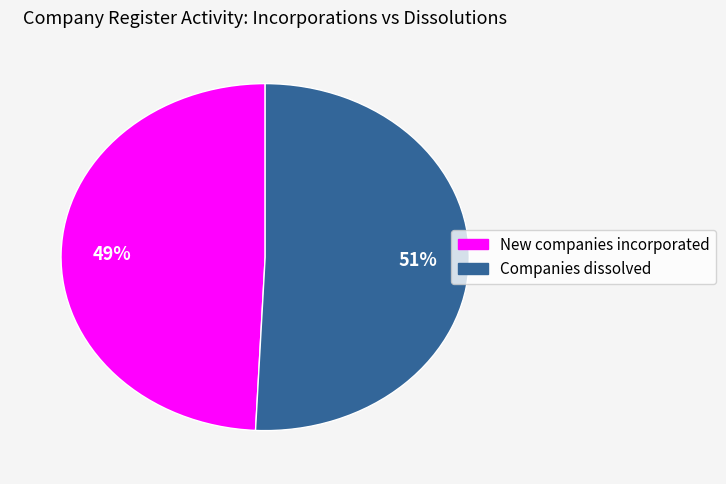

To the nearest percent, what is the average slice percentage?

50%